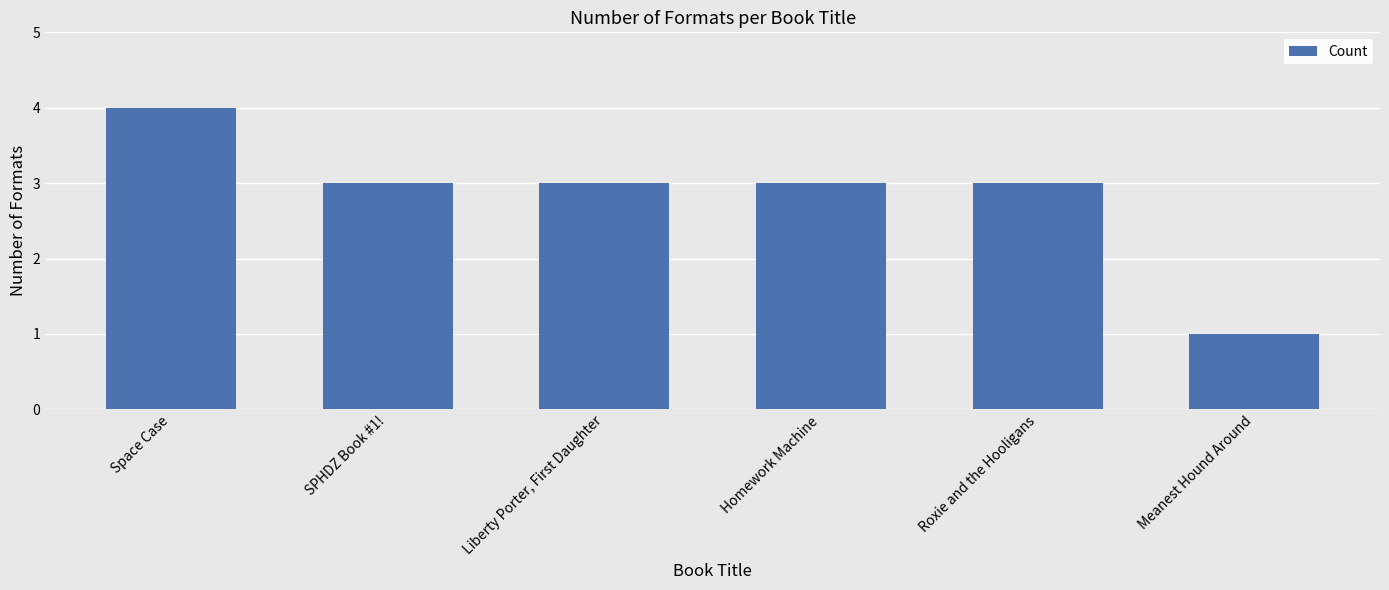

What is the difference between the second highest and minimum values?

2